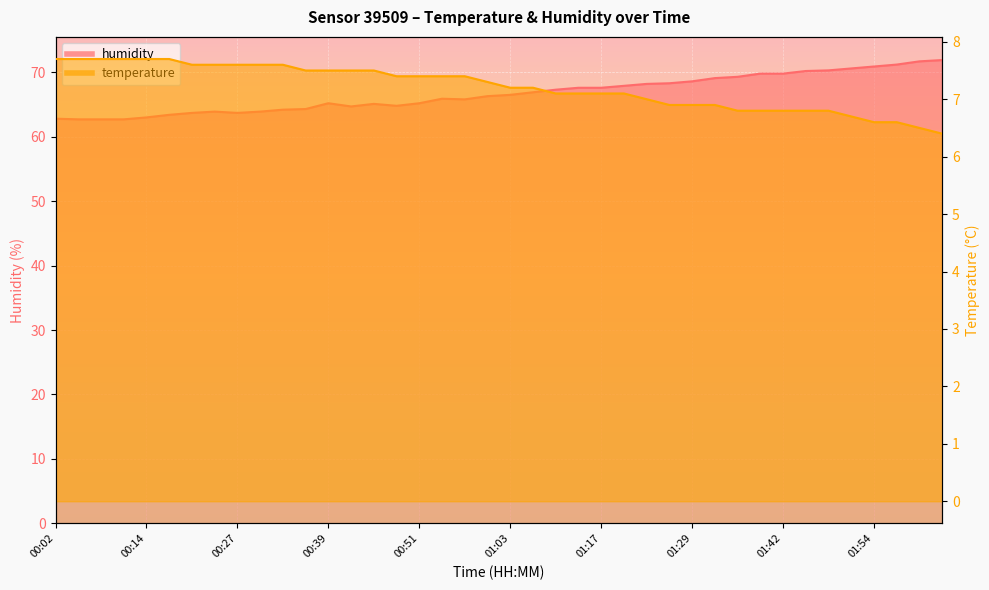

What is the difference between the highest and lowest values at 01:29?

61.7